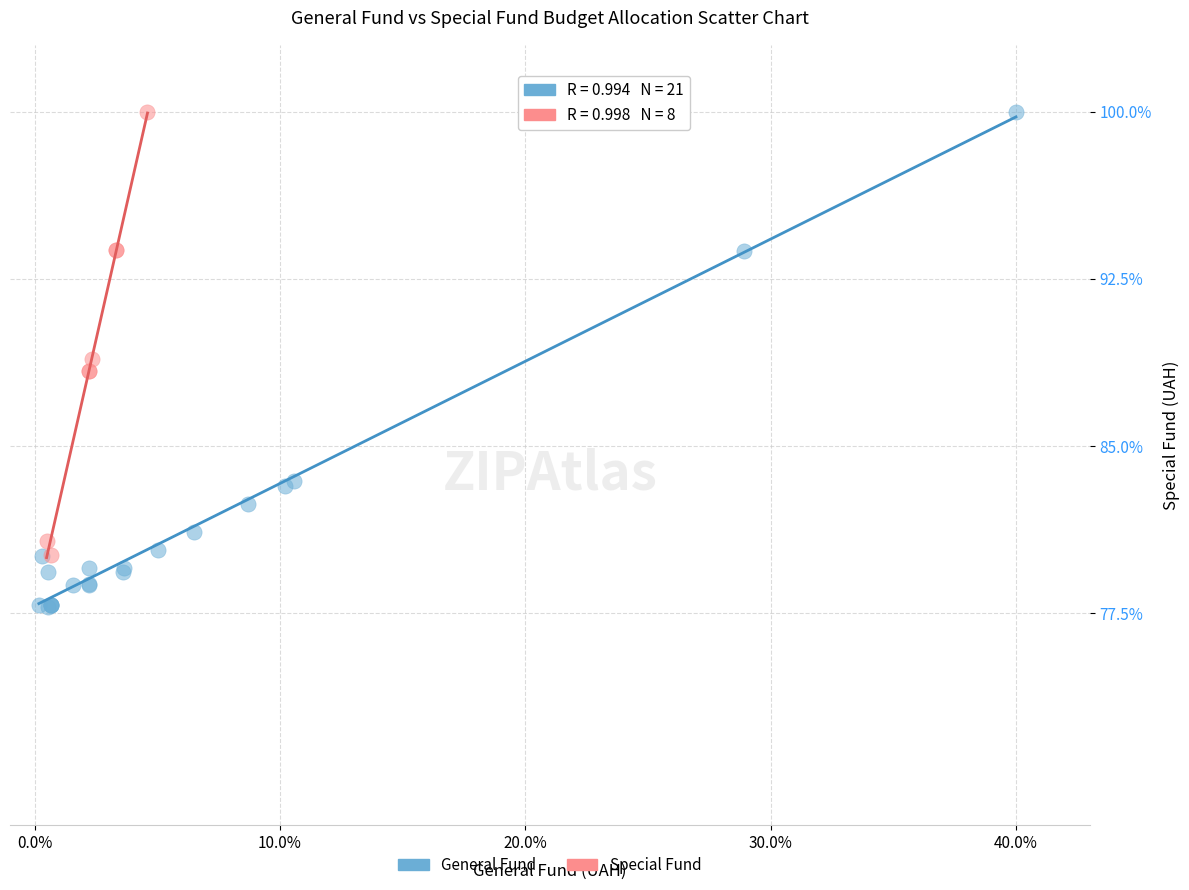

Which series has the widest spread of Y values?

General Fund